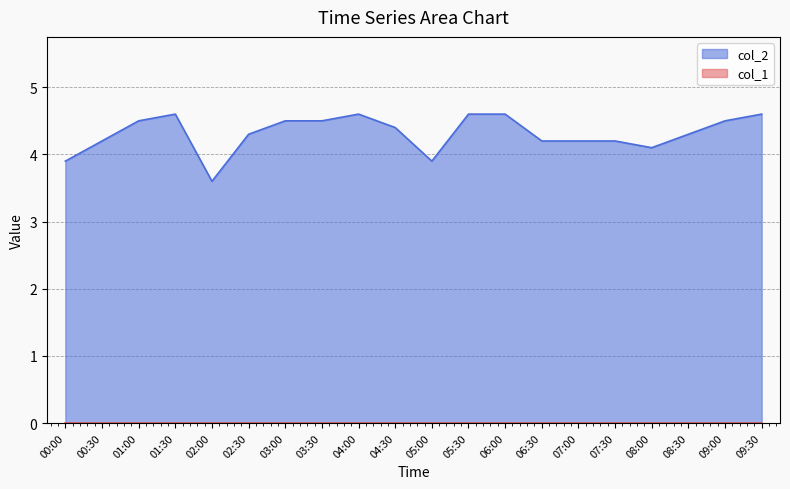

Which label corresponds to the smallest value in the chart?

02:00